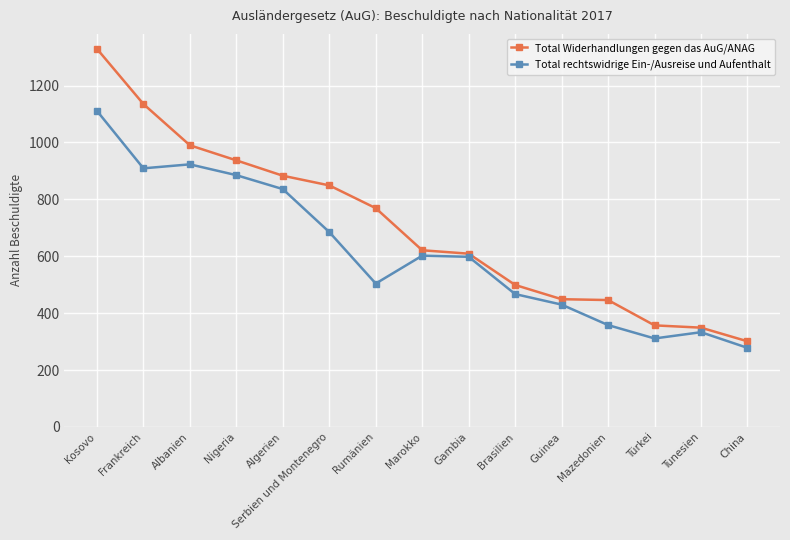

How many categories are shown in the chart?

15